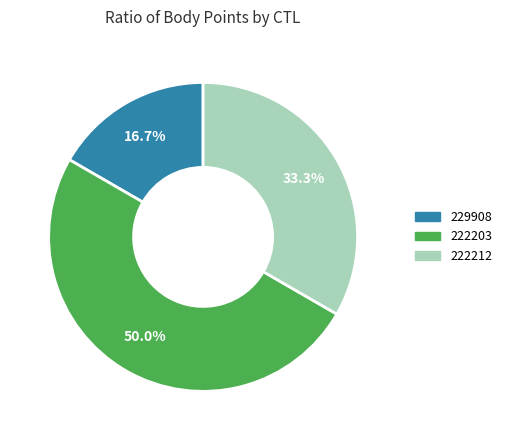

What portion of the pie excludes 222203?

50.0%